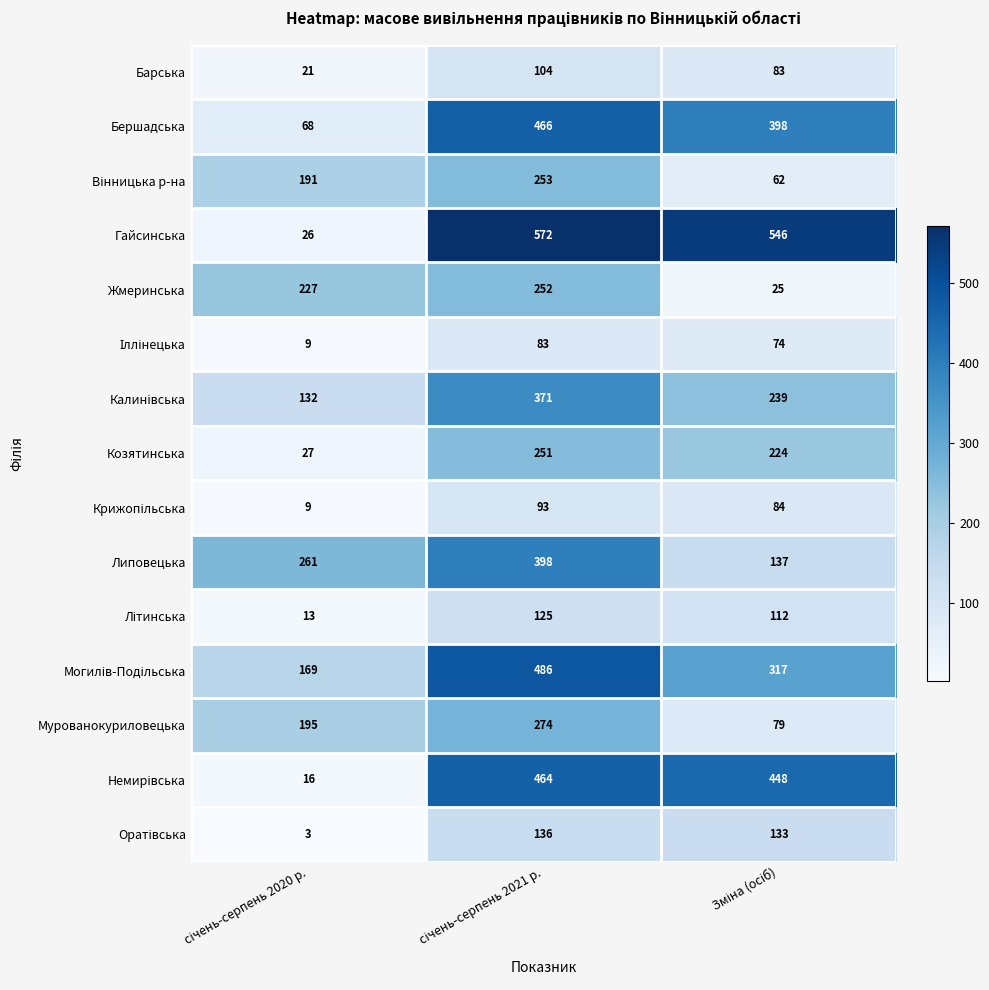

What is the greatest value displayed?

572